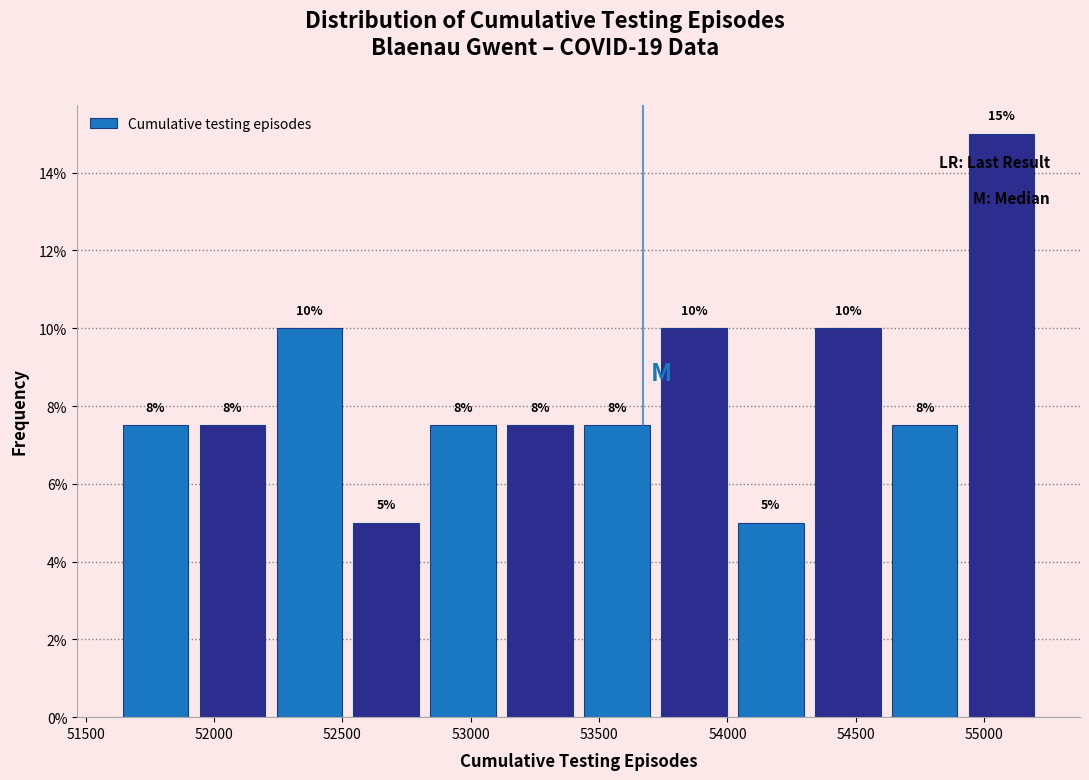

Over which range of the x-axis is the bar tallest?

54900 to 55200